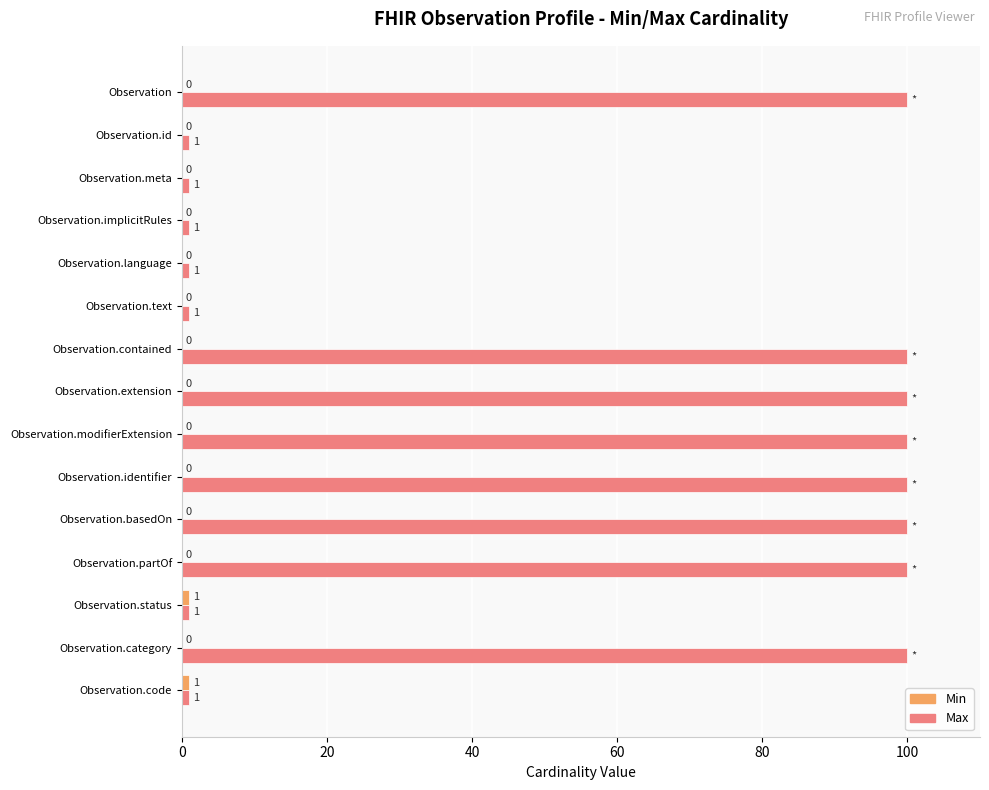

True or false: Max has a value of 1.0 at Observation.meta.

True